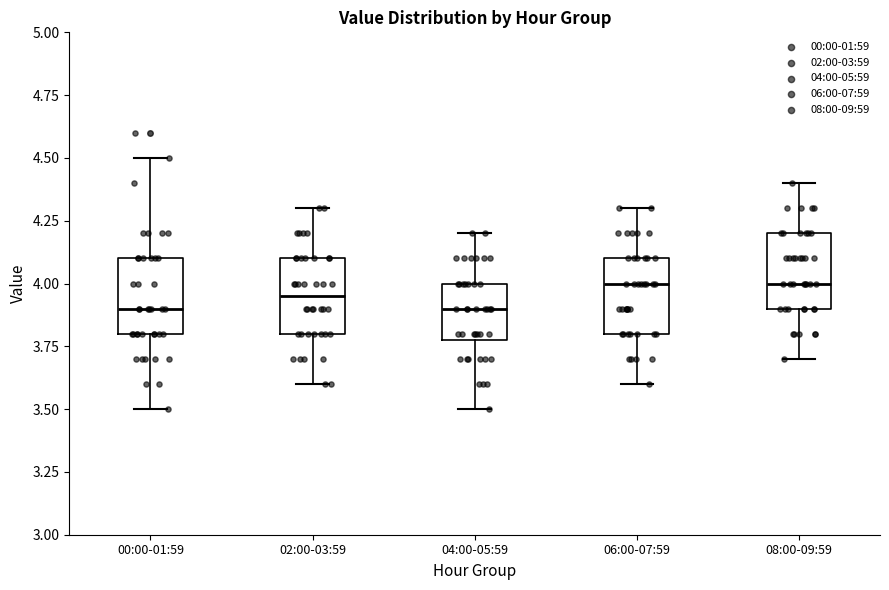

Reading left to right, read every box against the y-axis: the position of its median line, the range the box covers, and the ends of its whiskers. The values are not printed on the chart, so give them approximately, as read against the axis.

00:00-01:59: median 3.90, box 3.80 to 4.10, whiskers 3.50 to 4.50
02:00-03:59: median 3.95, box 3.80 to 4.10, whiskers 3.60 to 4.30
04:00-05:59: median 3.90, box 3.80 to 4.00, whiskers 3.50 to 4.20
06:00-07:59: median 4.00, box 3.80 to 4.10, whiskers 3.60 to 4.30
08:00-09:59: median 4.00, box 3.90 to 4.20, whiskers 3.70 to 4.40